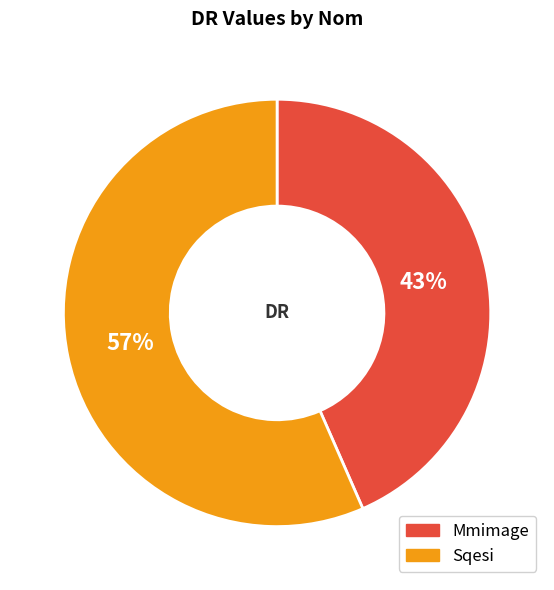

True or false: Sqesi accounts for 66% of the total.

False